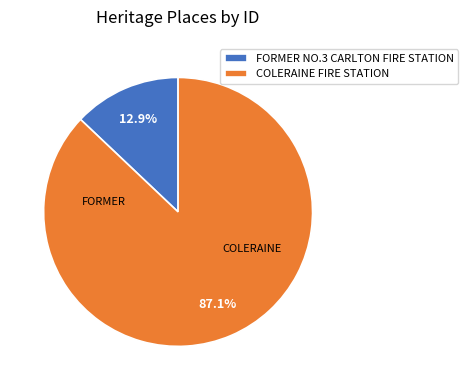

Which has a higher value, FORMER NO.3 CARLTON FIRE STATION or COLERAINE FIRE STATION?

COLERAINE FIRE STATION